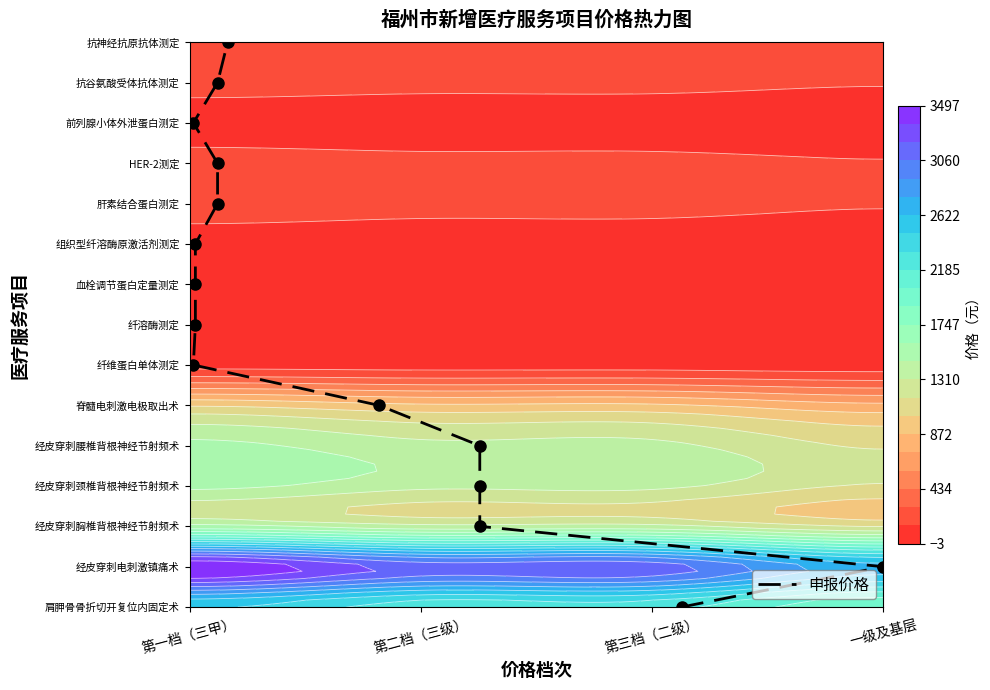

What is the sum of all values?

105